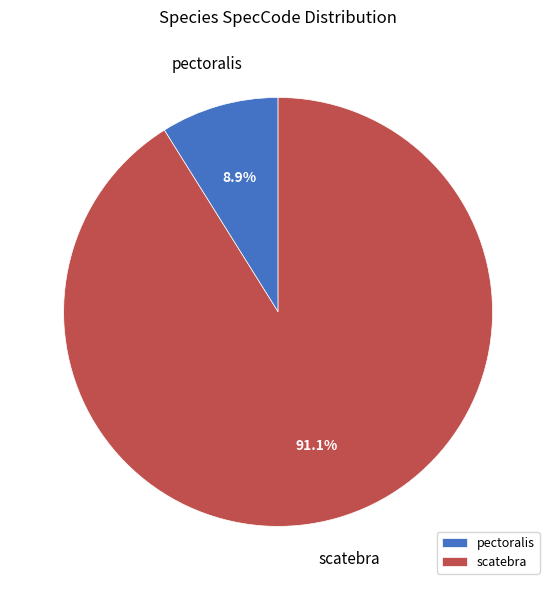

How many segments does this pie chart have?

2